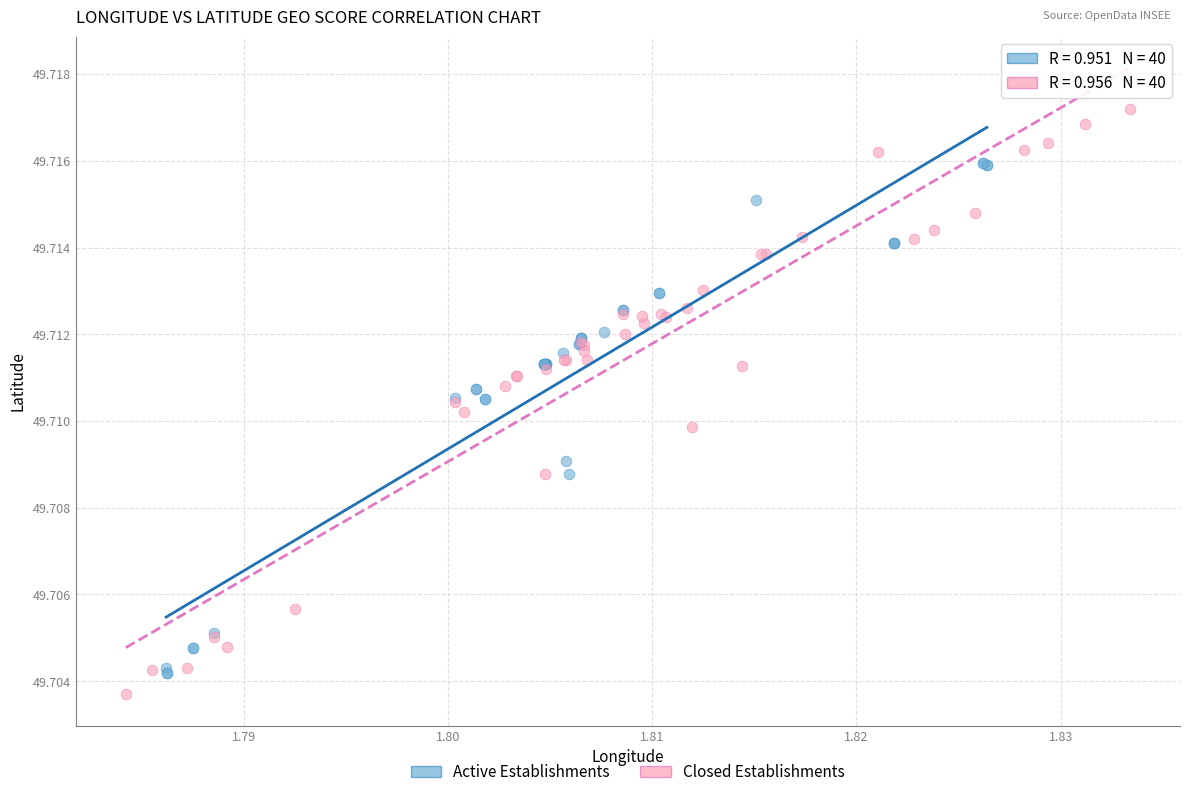

Which series has the largest Y range (max minus min)?

Closed Establishments